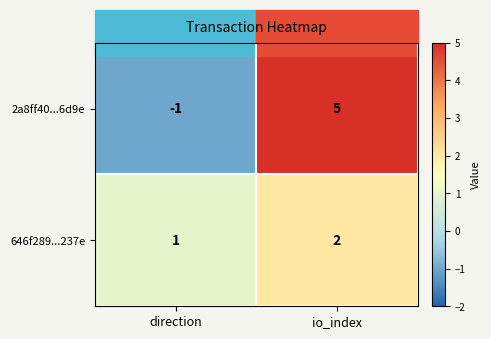

Is it true that 646f289...237e equals 1 at direction?

True